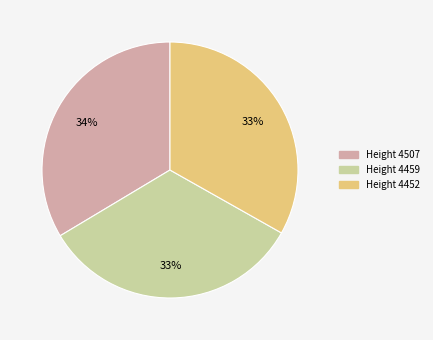

Is there a majority slice in this chart?

No